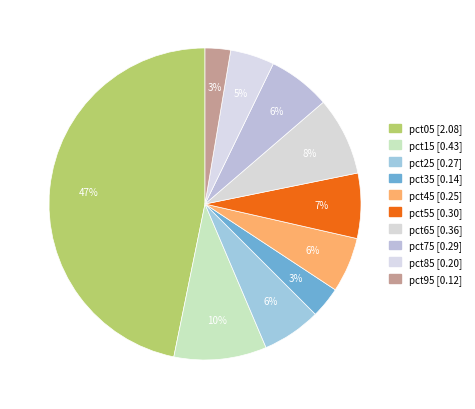

How many slices are in this pie chart?

10